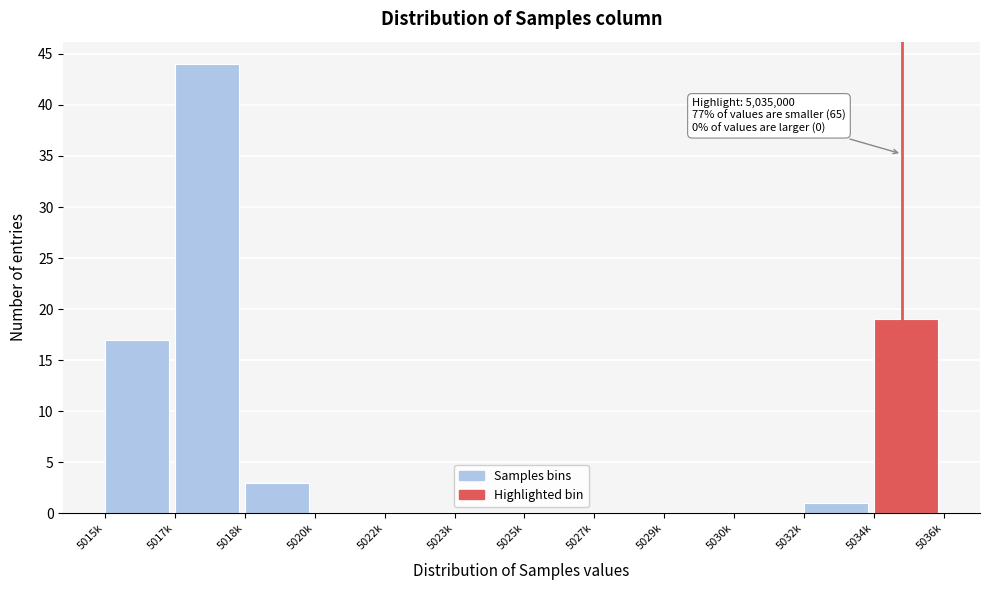

Reading left to right, list all the values displayed in this chart.

5015k=17	5017k=44	5018k=3	5020k=0	5022k=0	5023k=0	5025k=0	5027k=0	5029k=0	5030k=0	5032k=1	5034k=19